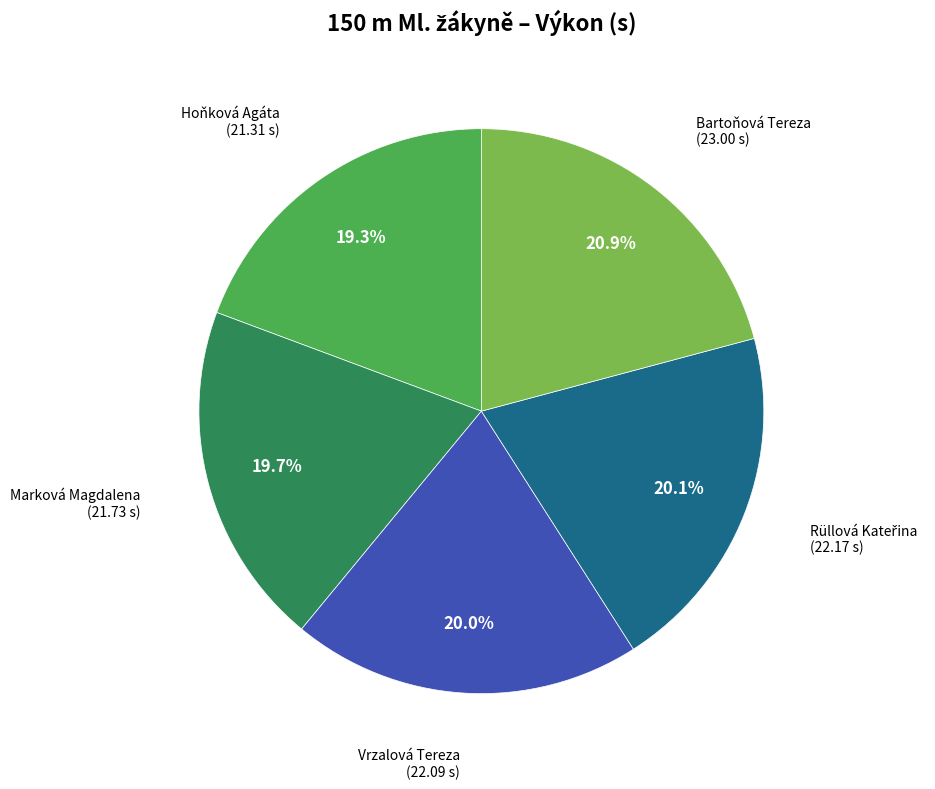

Count the number of slices in the pie.

5